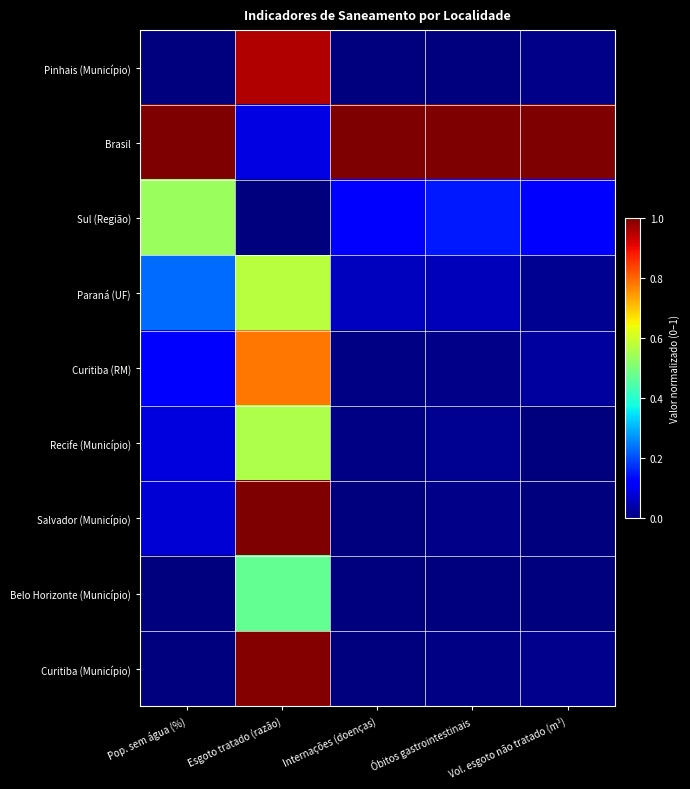

Reading left to right, transcribe all the data shown in this chart.

Pinhais (Município): Pop. sem água (%)=0.0	Esgoto tratado (razão)=1.0	Internações (doenças)=0.0	Óbitos gastrointestinais=0.0	Vol. esgoto não tratado (m³)=0.0
Brasil: Pop. sem água (%)=1.0	Esgoto tratado (razão)=0.1	Internações (doenças)=1.0	Óbitos gastrointestinais=1.0	Vol. esgoto não tratado (m³)=1.0
Sul (Região): Pop. sem água (%)=0.5	Esgoto tratado (razão)=0.0	Internações (doenças)=0.1	Óbitos gastrointestinais=0.2	Vol. esgoto não tratado (m³)=0.1
Paraná (UF): Pop. sem água (%)=0.2	Esgoto tratado (razão)=0.6	Internações (doenças)=0.1	Óbitos gastrointestinais=0.1	Vol. esgoto não tratado (m³)=0.0
Curitiba (RM): Pop. sem água (%)=0.1	Esgoto tratado (razão)=0.8	Internações (doenças)=0.0	Óbitos gastrointestinais=0.0	Vol. esgoto não tratado (m³)=0.0
Recife (Município): Pop. sem água (%)=0.1	Esgoto tratado (razão)=0.6	Internações (doenças)=0.0	Óbitos gastrointestinais=0.0	Vol. esgoto não tratado (m³)=0.0
Salvador (Município): Pop. sem água (%)=0.1	Esgoto tratado (razão)=1.0	Internações (doenças)=0.0	Óbitos gastrointestinais=0.0	Vol. esgoto não tratado (m³)=0.0
Belo Horizonte (Município): Pop. sem água (%)=0.0	Esgoto tratado (razão)=0.5	Internações (doenças)=0.0	Óbitos gastrointestinais=0.0	Vol. esgoto não tratado (m³)=0.0
Curitiba (Município): Pop. sem água (%)=0.0	Esgoto tratado (razão)=1.0	Internações (doenças)=0.0	Óbitos gastrointestinais=0.0	Vol. esgoto não tratado (m³)=0.0